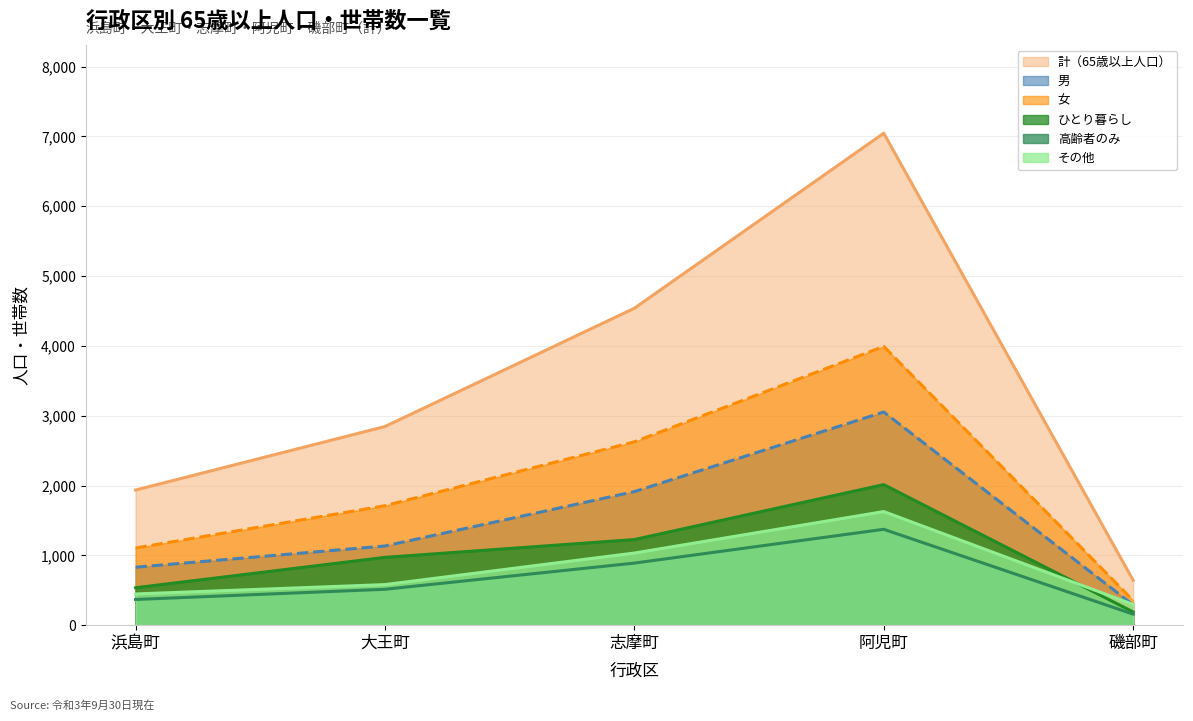

Reading left to right, list all the values displayed in this chart.

計（65歳以上人口）: 浜島町=1935	大王町=2845	志摩町=4539	阿児町=7046	磯部町=644
ひとり暮らし: 浜島町=536	大王町=971	志摩町=1226	阿児町=2013	磯部町=189
高齢者のみ: 浜島町=368	大王町=514	志摩町=889	阿児町=1373	磯部町=158
その他: 浜島町=447	大王町=581	志摩町=1033	阿児町=1627	磯部町=297
男: 浜島町=830	大王町=1134	志摩町=1913	阿児町=3053	磯部町=290
女: 浜島町=1105	大王町=1711	志摩町=2626	阿児町=3993	磯部町=354